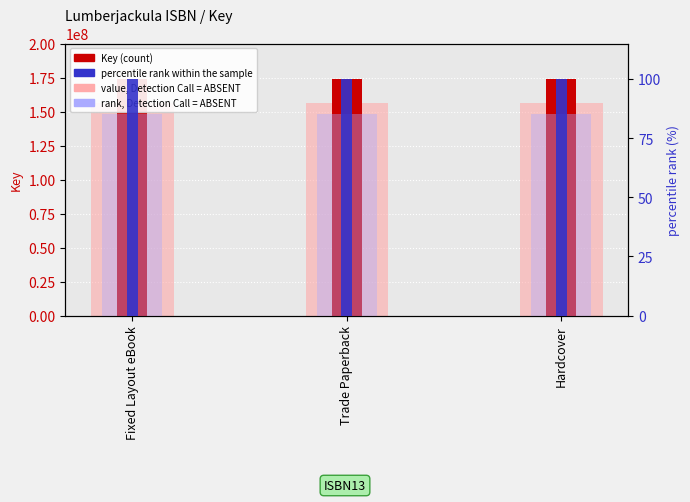

What position from the right is Fixed Layout eBook?

3